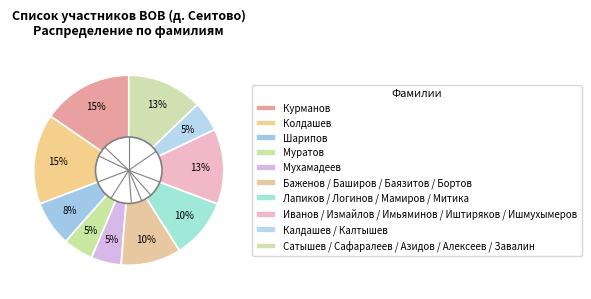

To the nearest percent, what portion does Шарипов represent?

8%